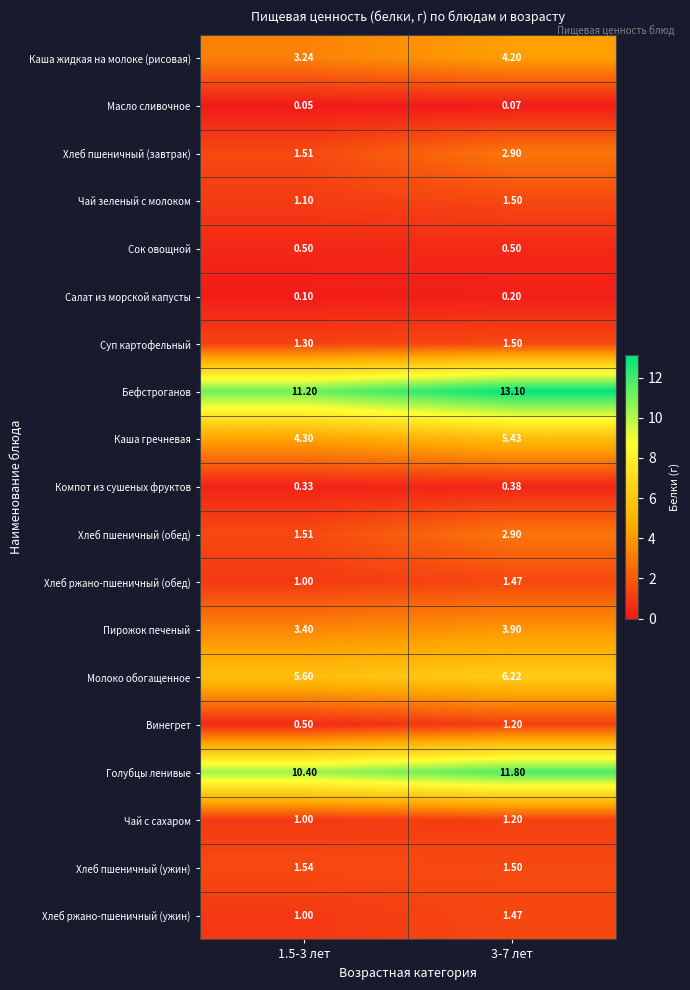

What is the smallest value displayed?

0.1